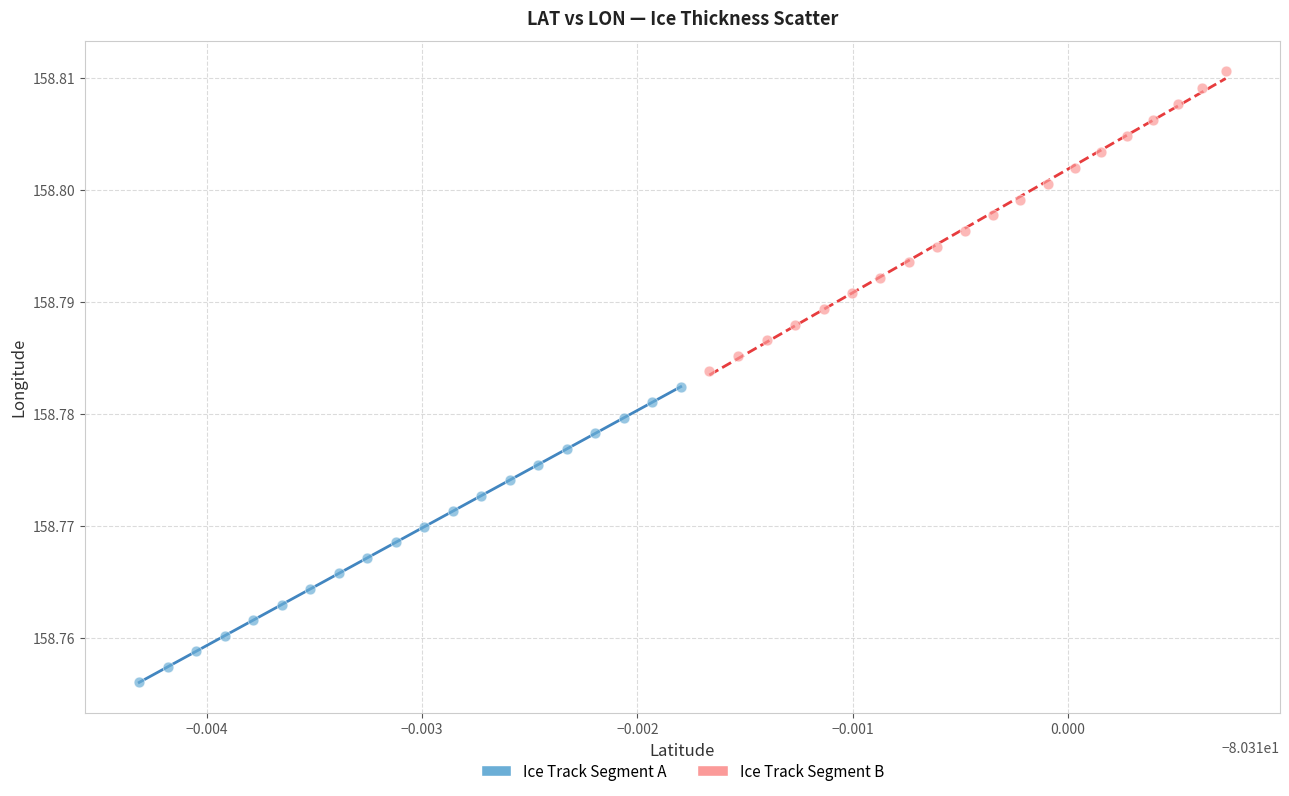

Which series reaches the minimum Y coordinate?

Ice Track Segment A